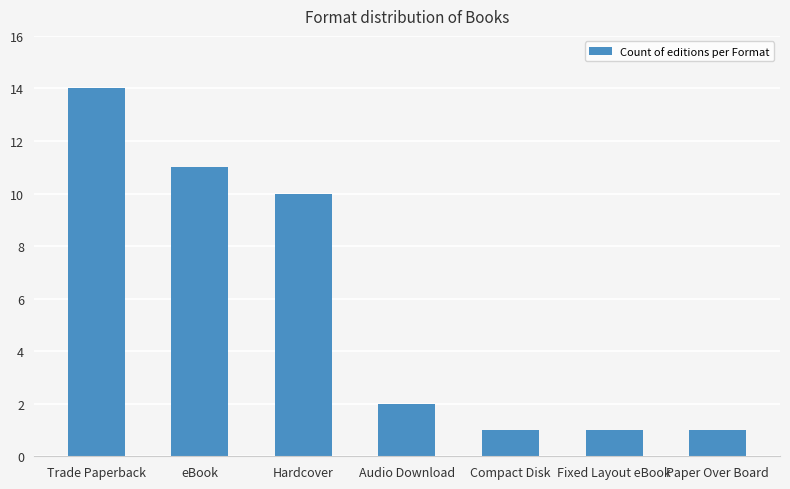

Are the bars horizontal?

No